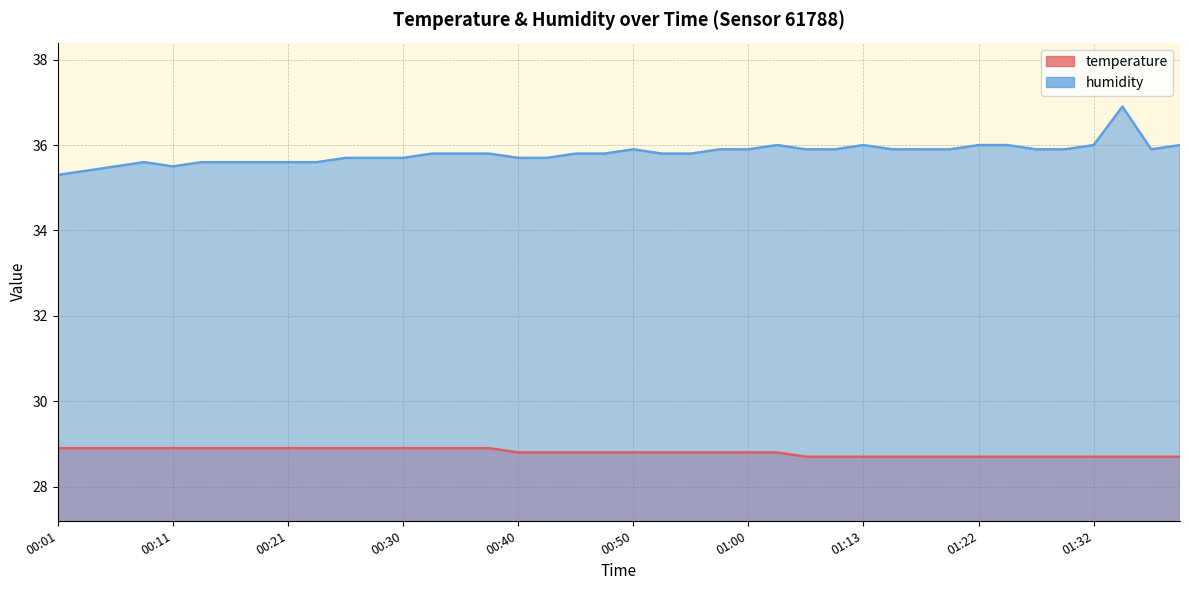

What is the minimum value for temperature?

28.7